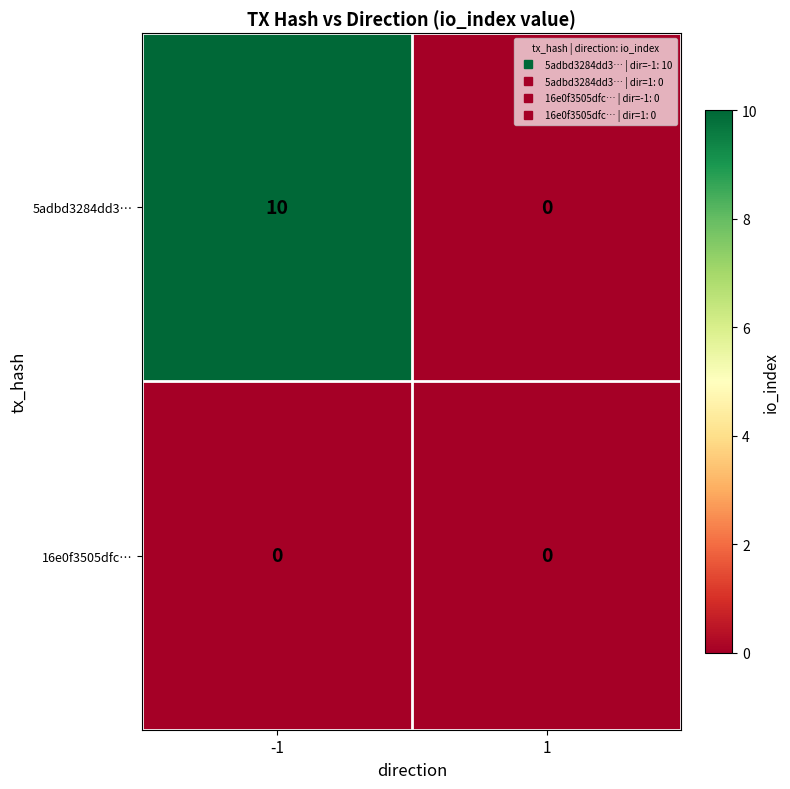

The value of 16e0f3505dfc… at -1 is 0. True or false?

True